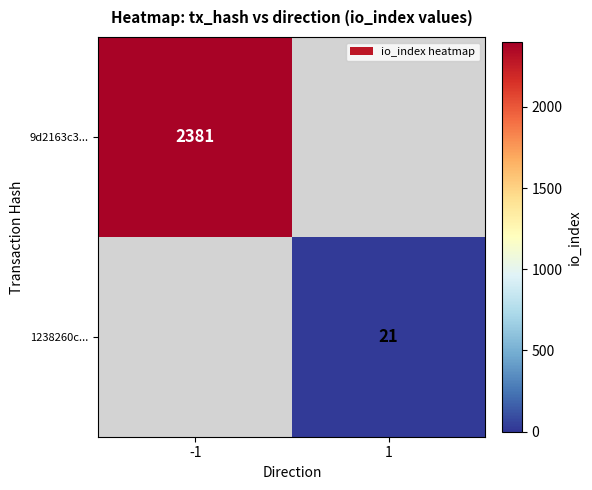

True or false: 9d2163c3... has a value of 4203 at -1.

False